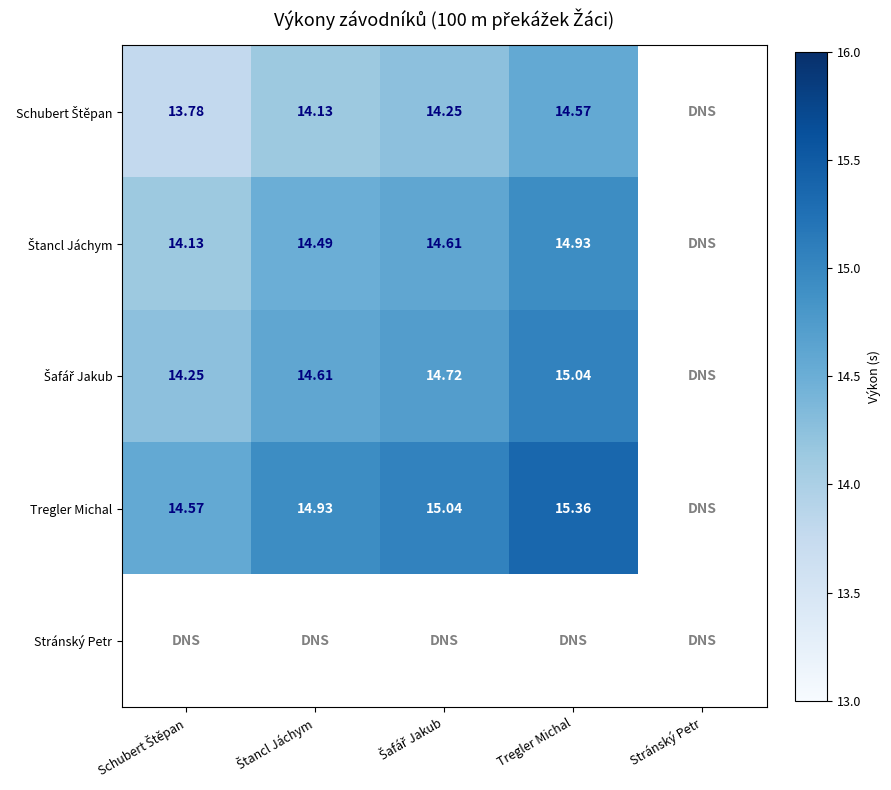

What is the sum of all Tregler Michal values?

59.9